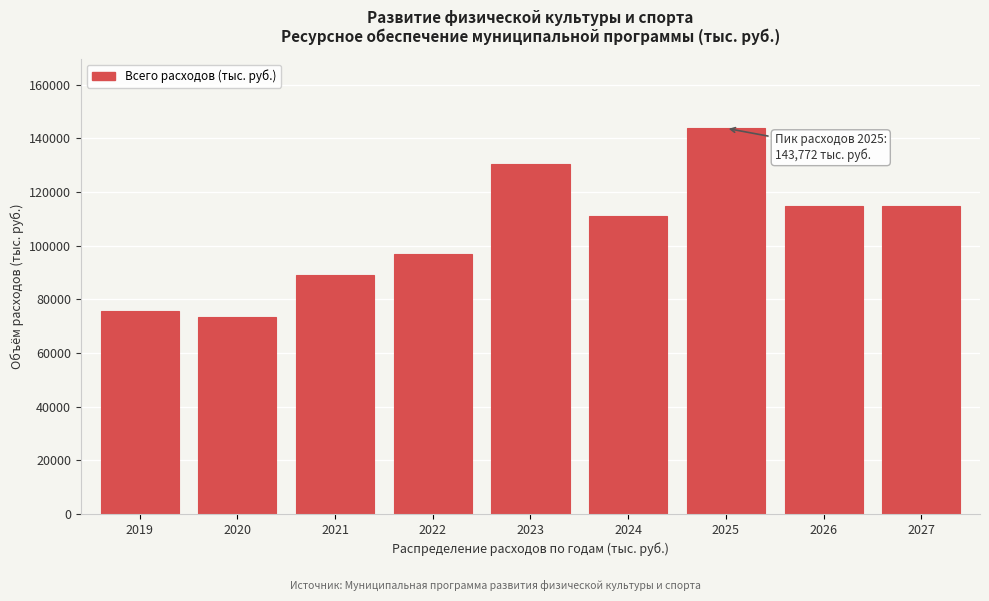

Reading left to right, list all the values displayed in this chart.

2019=75803.4	2020=73279.6	2021=88989.9	2022=96926.3	2023=130400.6	2024=111134.7	2025=143772.3	2026=114609.2	2027=114609.2